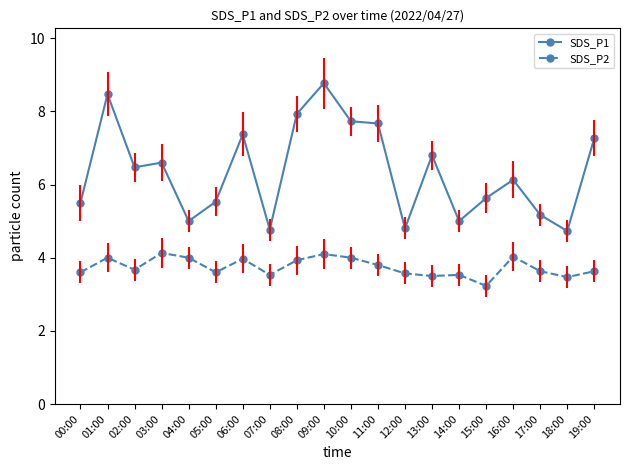

In SDS_P2, how many points are lower than both neighbors (excluding endpoints)?

6